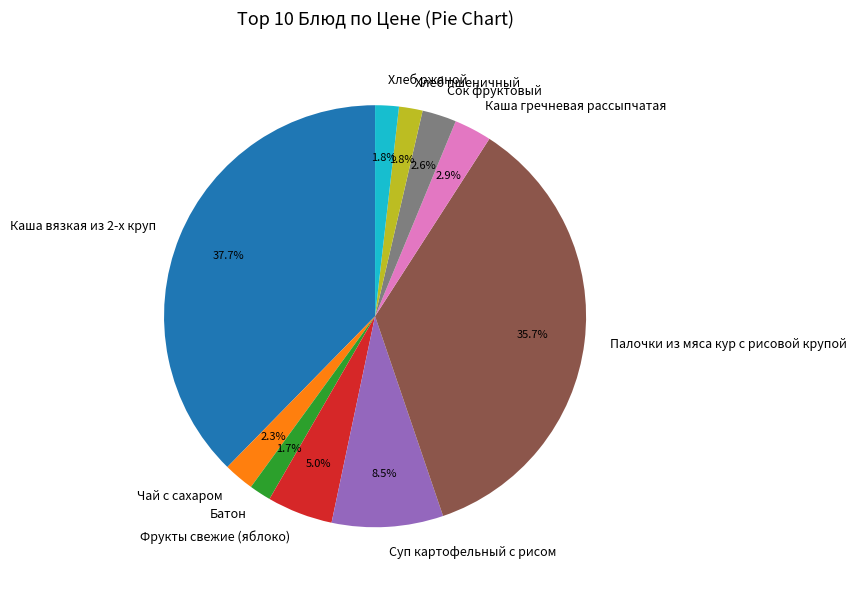

How much of the chart is everything except Хлеб пшеничный?

98.2%